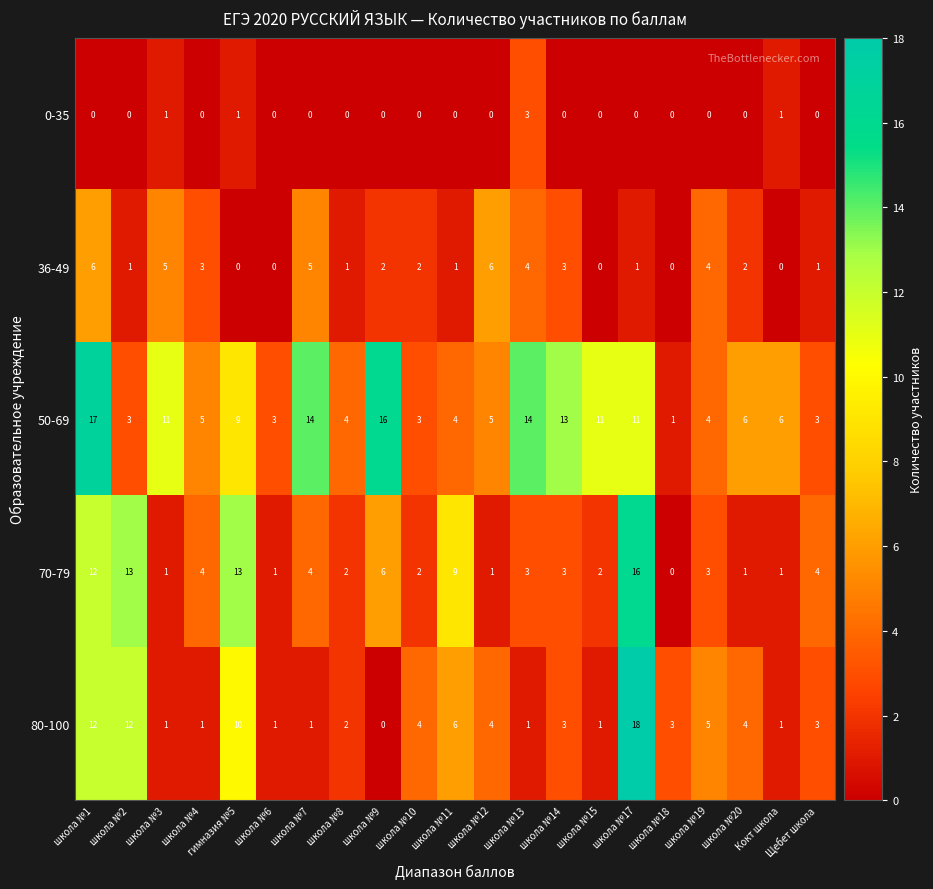

What is the total value across all series at школа №7?

24